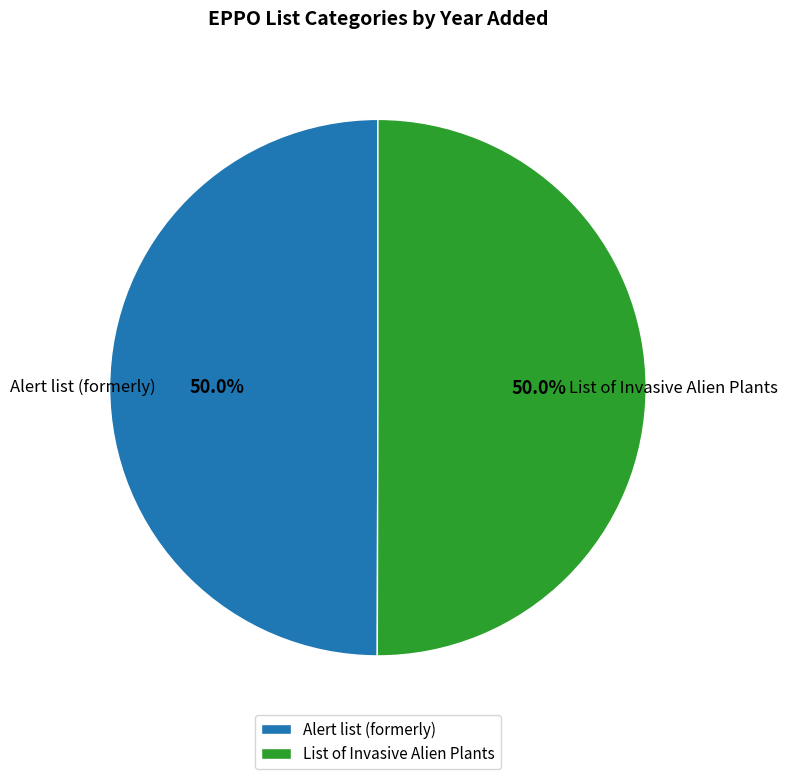

What is the ratio of the value at Alert list (formerly) to the value at List of Invasive Alien Plants?

1.0